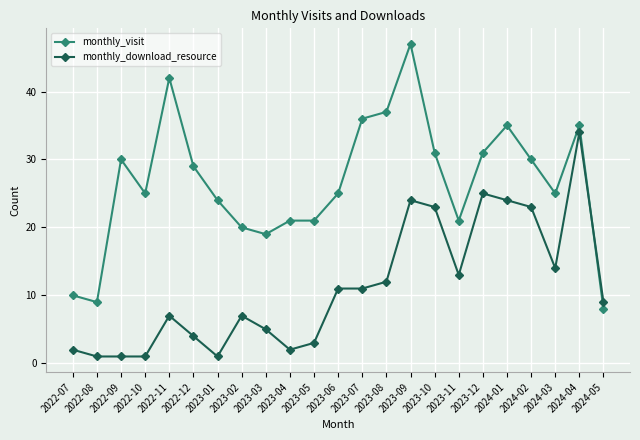

Reading right to left, list all the values displayed in this chart.

monthly_visit: 2024-05=8	2024-04=35	2024-03=25	2024-02=30	2024-01=35	2023-12=31	2023-11=21	2023-10=31	2023-09=47	2023-08=37	2023-07=36	2023-06=25	2023-05=21	2023-04=21	2023-03=19	2023-02=20	2023-01=24	2022-12=29	2022-11=42	2022-10=25	2022-09=30	2022-08=9	2022-07=10
monthly_download_resource: 2024-05=9	2024-04=34	2024-03=14	2024-02=23	2024-01=24	2023-12=25	2023-11=13	2023-10=23	2023-09=24	2023-08=12	2023-07=11	2023-06=11	2023-05=3	2023-04=2	2023-03=5	2023-02=7	2023-01=1	2022-12=4	2022-11=7	2022-10=1	2022-09=1	2022-08=1	2022-07=2